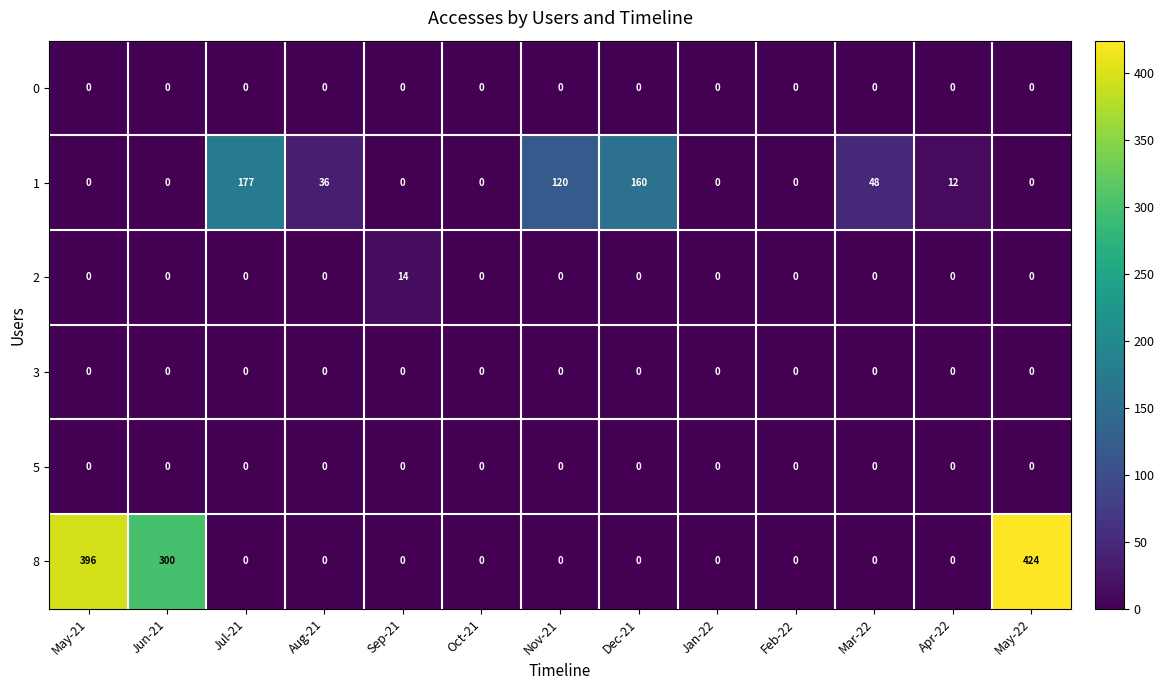

What is the maximum value for 1?

177